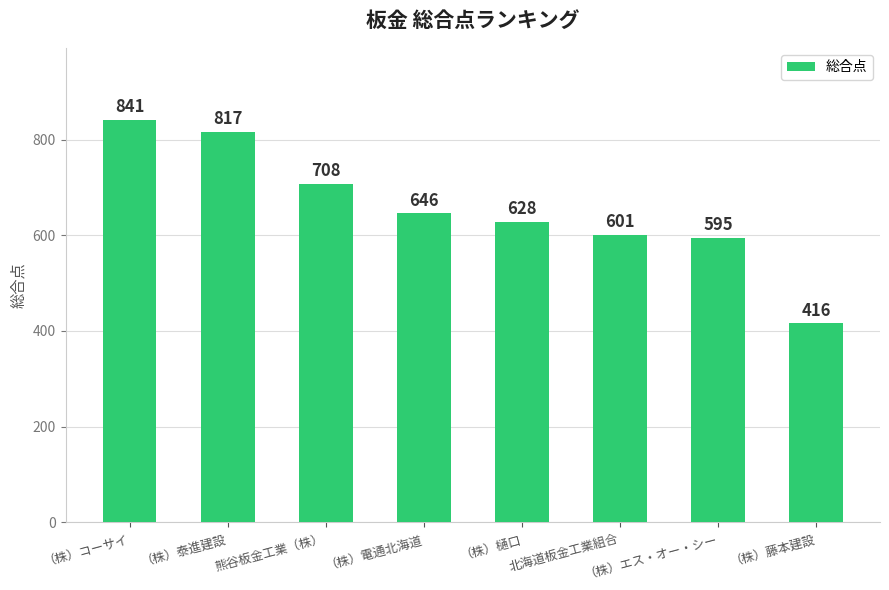

Reading left to right, list all the values displayed in this chart.

841	817	708	646	628	601	595	416